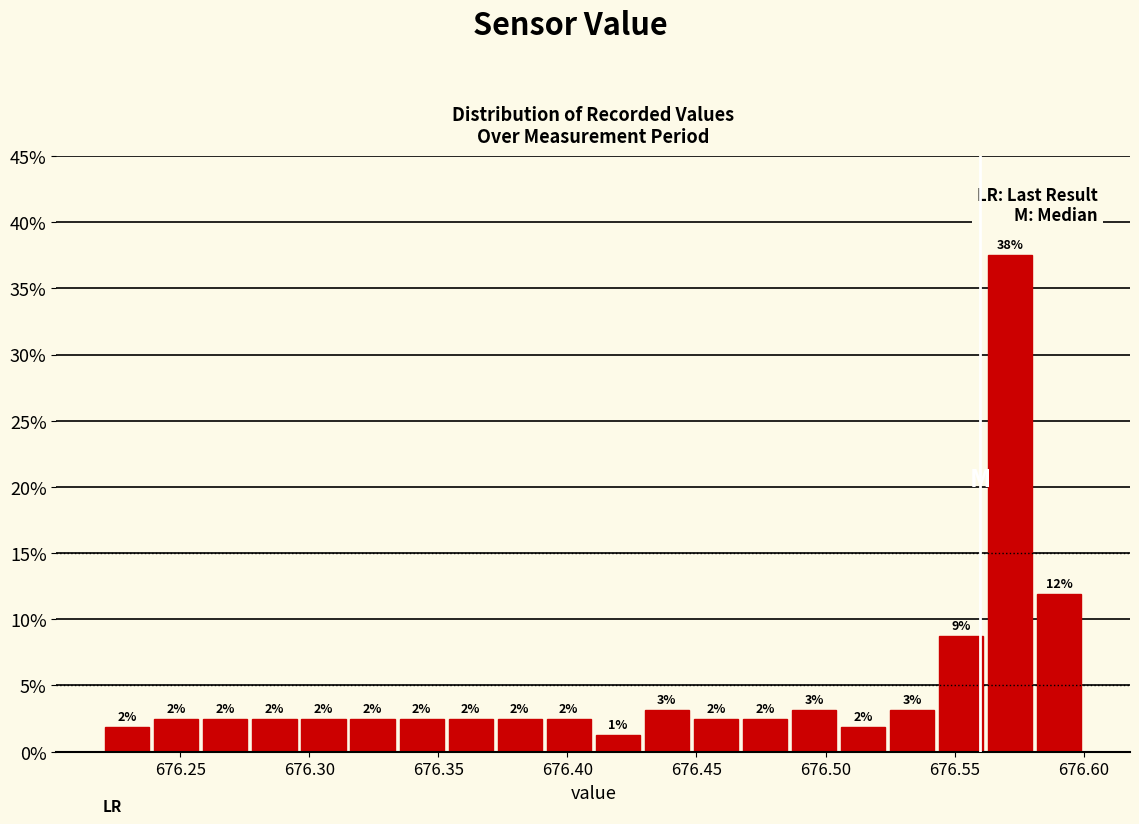

Around what value on the x-axis is the tallest bar? Give the approximate position of its centre, as read against the axis.

676.570